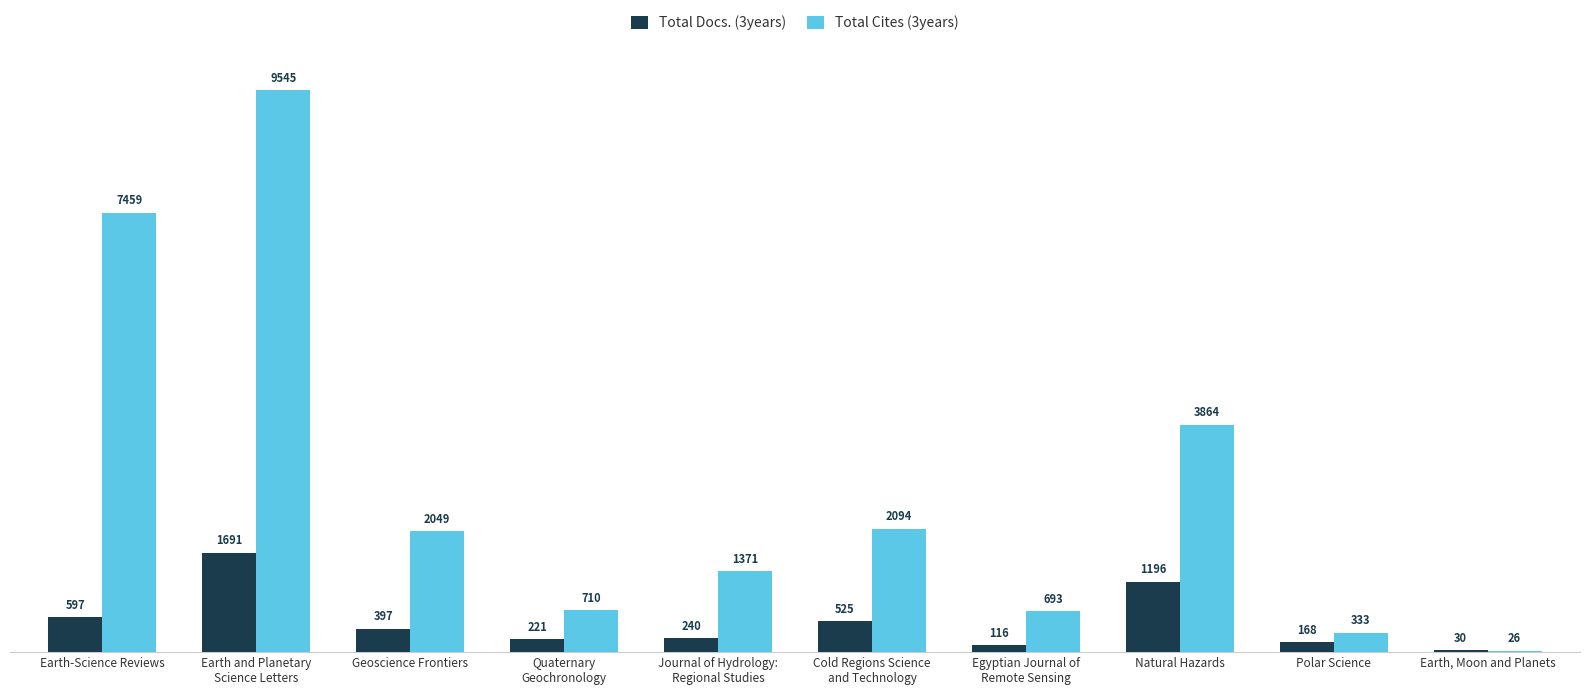

What value does the Total Docs. (3years) series have at Natural Hazards, to the nearest 100?

1200